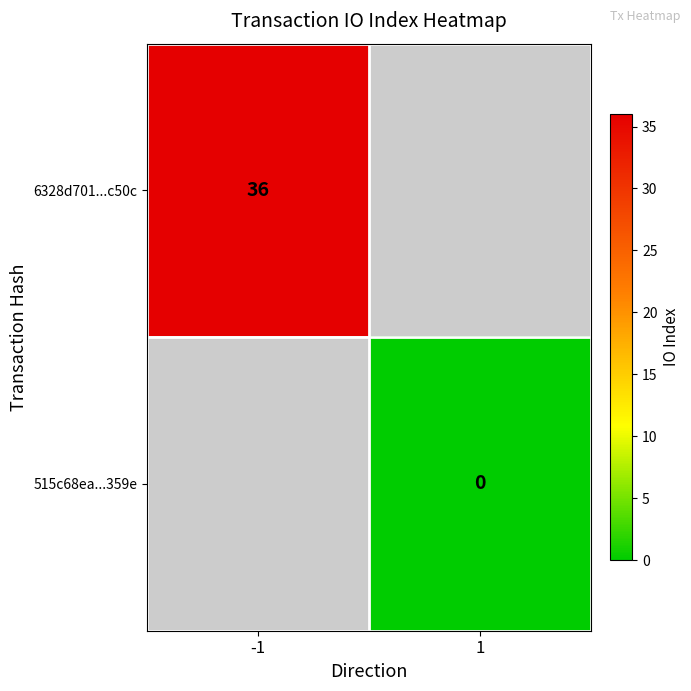

The value of 6328d701...c50c at -1 is 15. True or false?

False